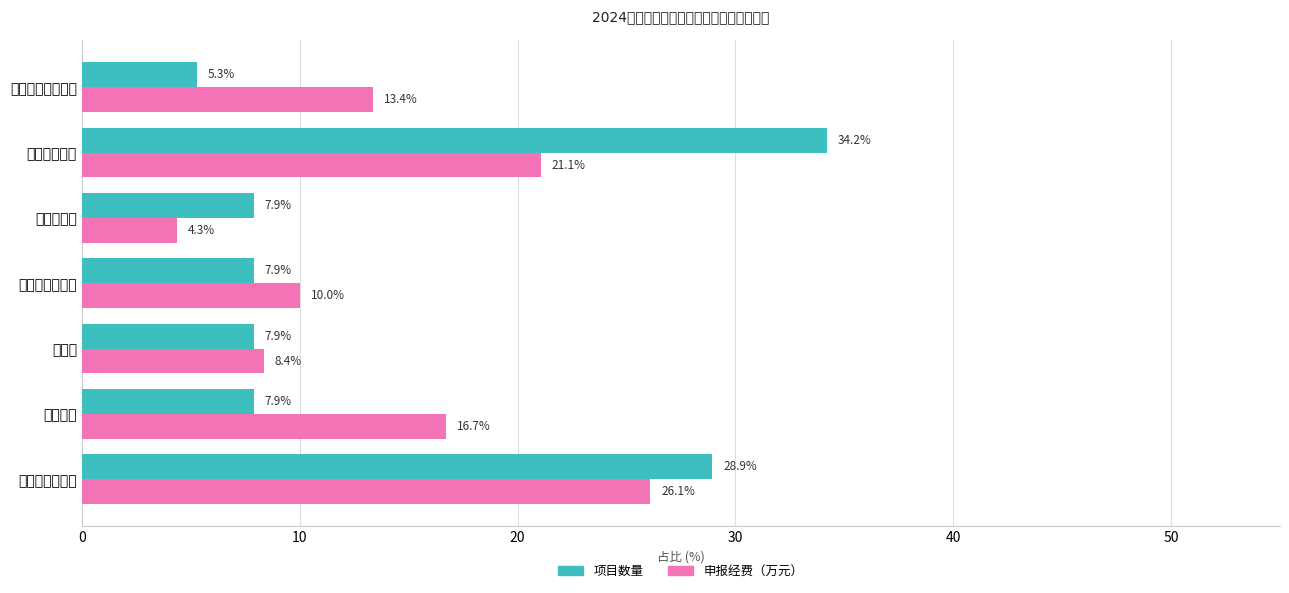

Are the bars horizontal?

Yes